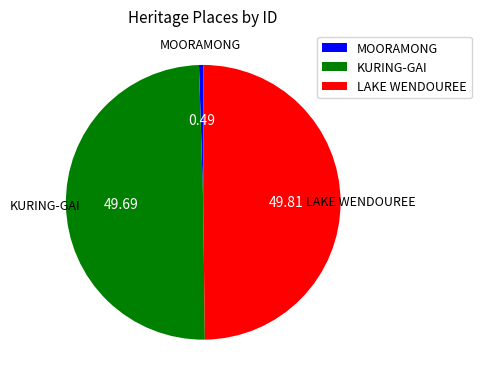

How many segments does this pie chart have?

3